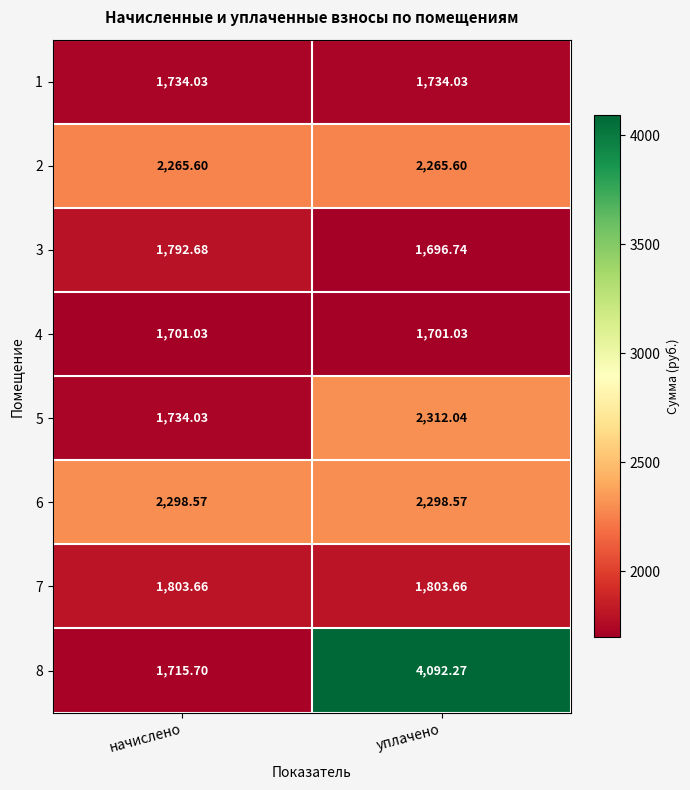

Is the value of 3 at начислено greater than the value of 4 at начислено?

Yes